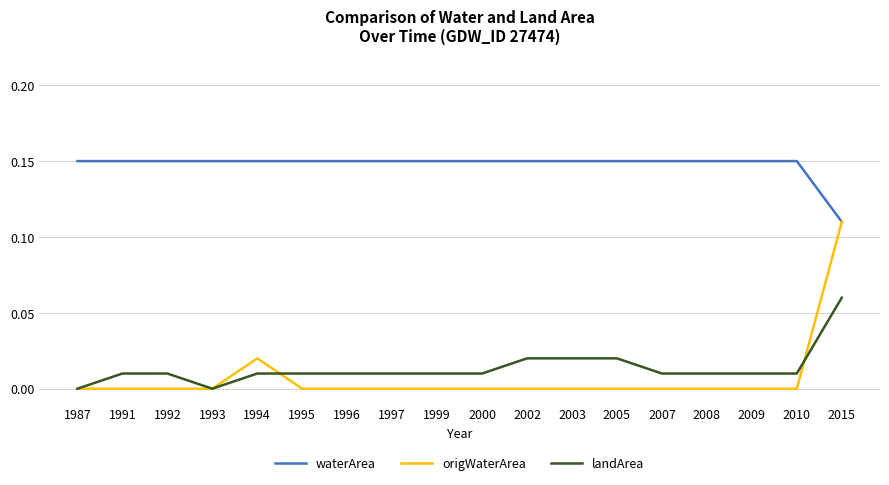

What are all the series names shown in the legend?

waterArea, origWaterArea, landArea